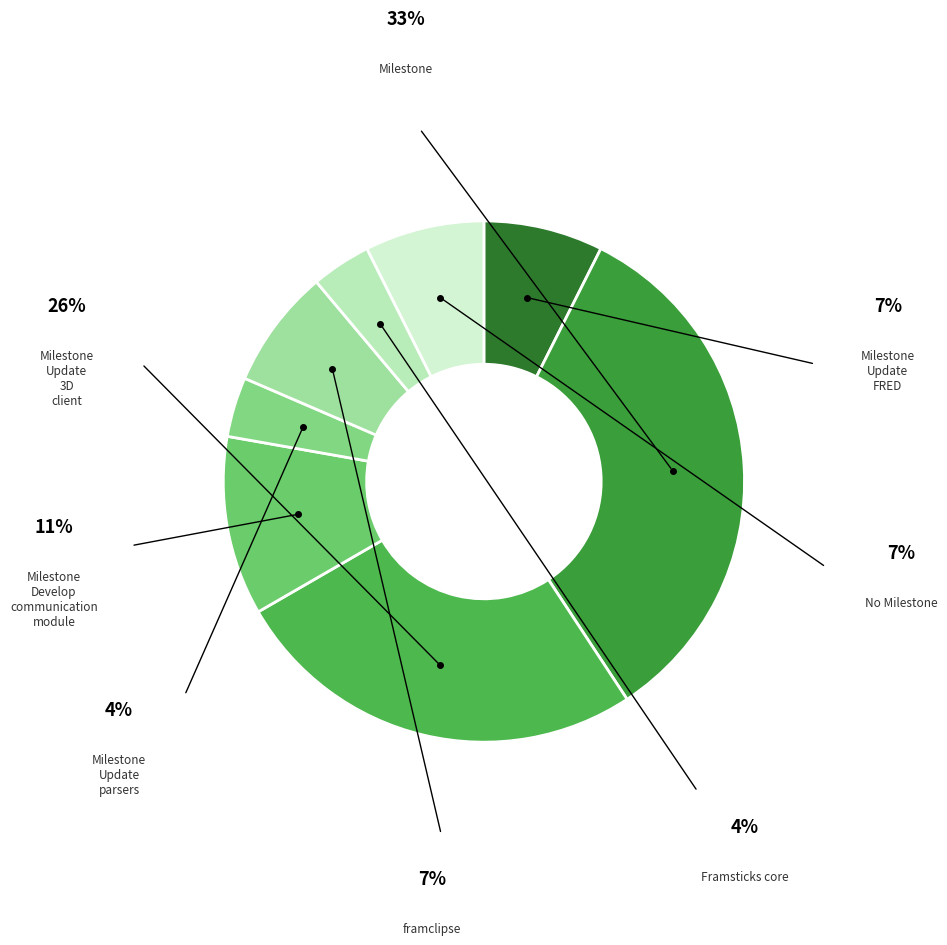

How many slices are in this pie chart?

8